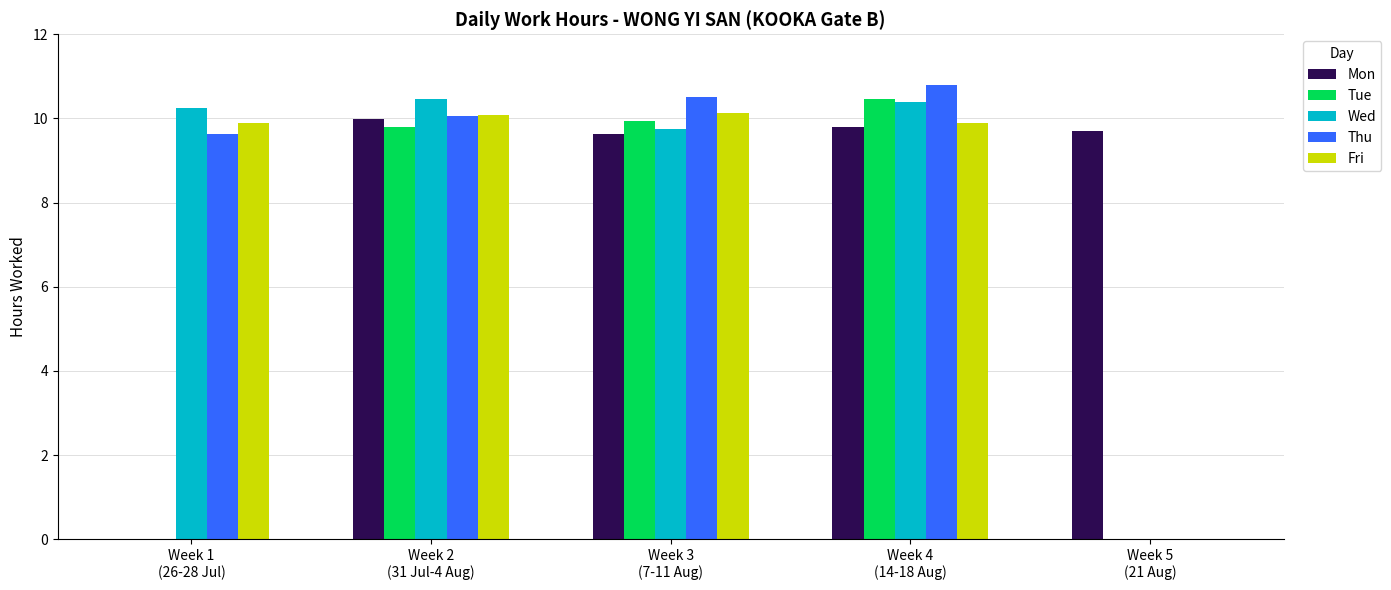

Are the bars horizontal?

No